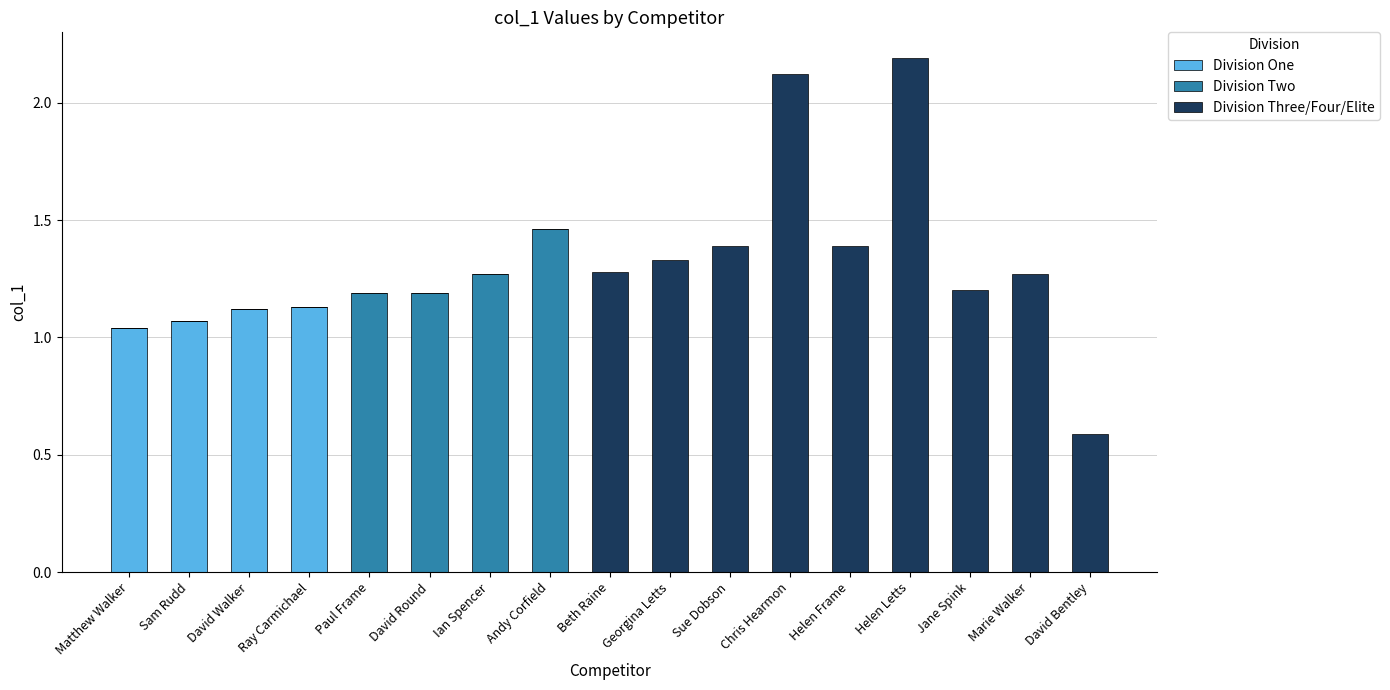

The value of Division One at Beth Raine is -0.7. True or false?

False